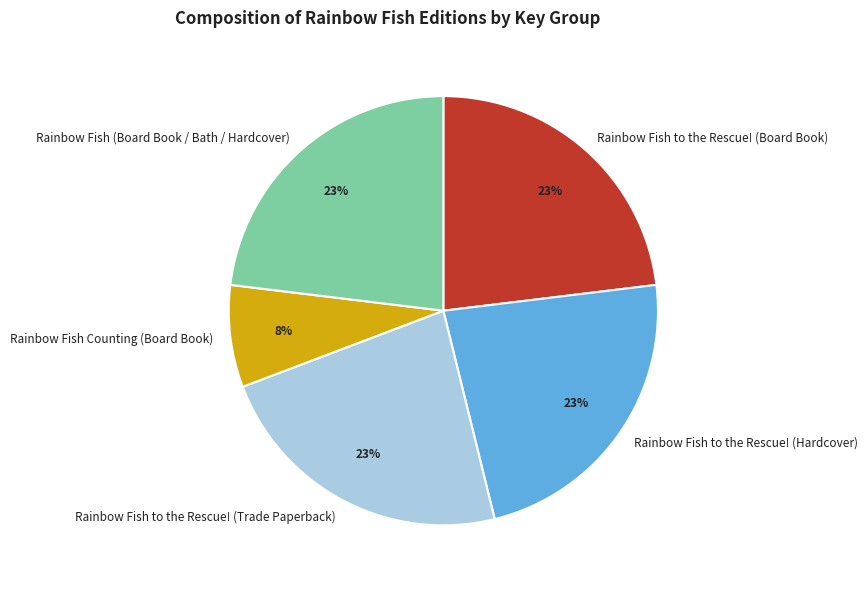

To the nearest percent, what is the combined percentage of Rainbow Fish to the Rescue! (Board Book) and Rainbow Fish (Board Book / Bath / Hardcover)?

46%